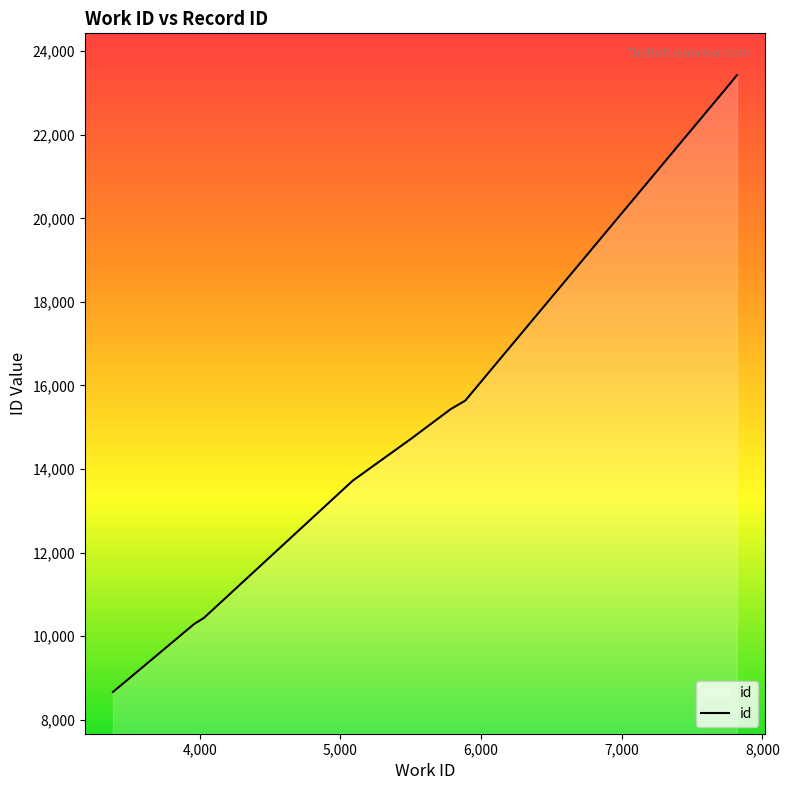

What is the minimum value shown in the chart?

8663